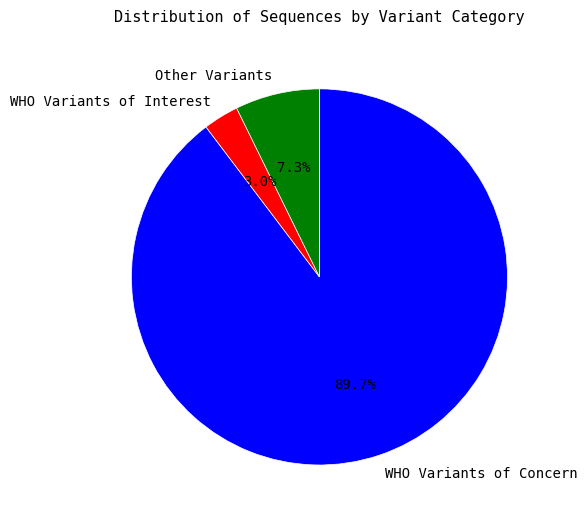

Between WHO Variants of Concern and Other Variants, which is larger?

WHO Variants of Concern